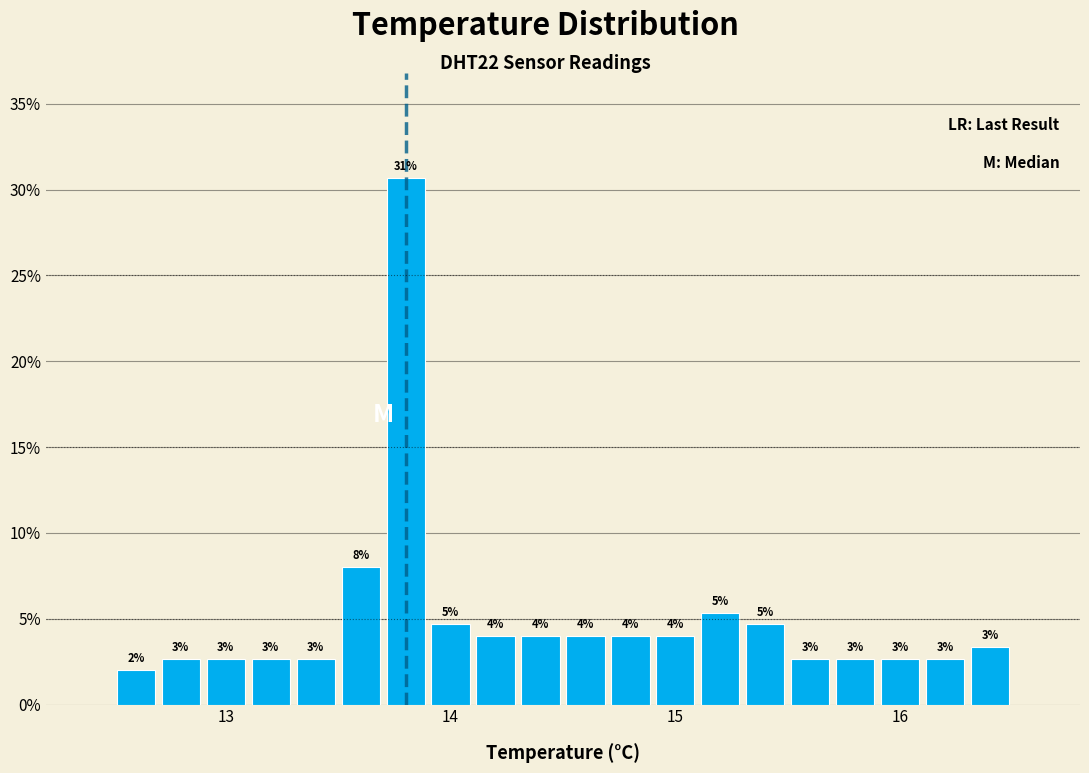

Read against the x-axis, roughly where is the centre of the tallest bar?

13.8